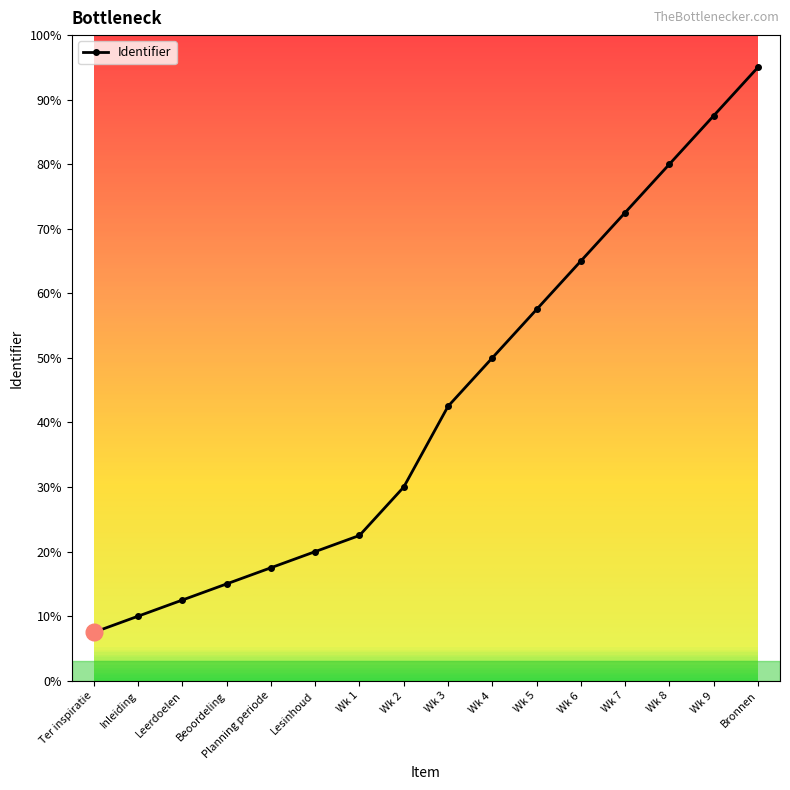

Is this an area chart (filled region under the line)?

No